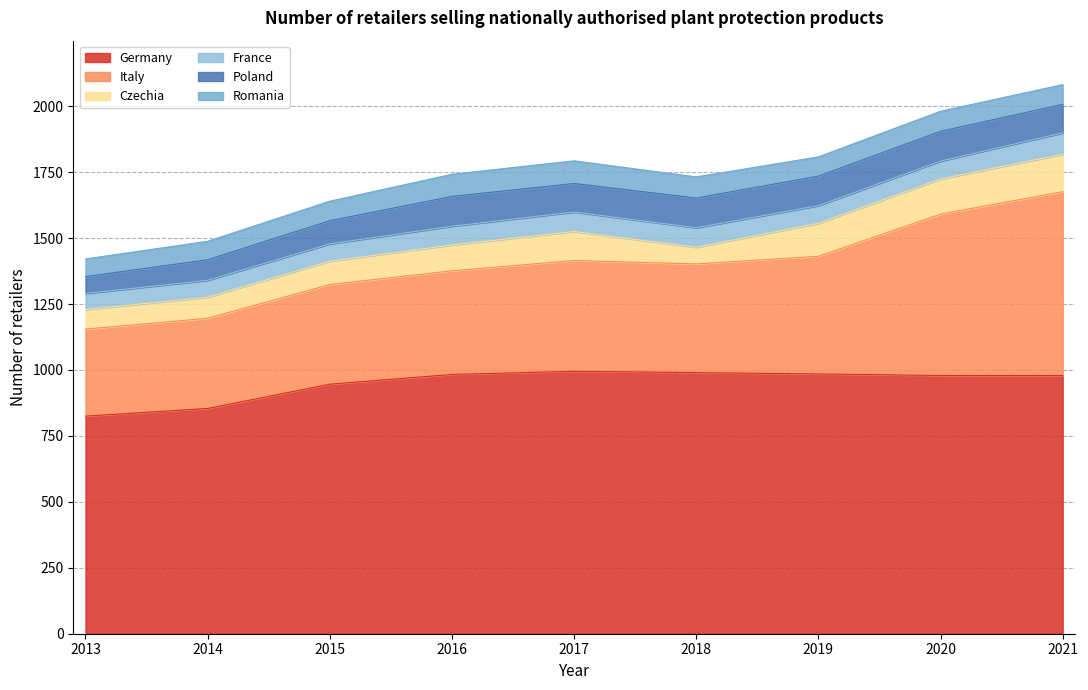

Where is the first local minimum for France?

2019